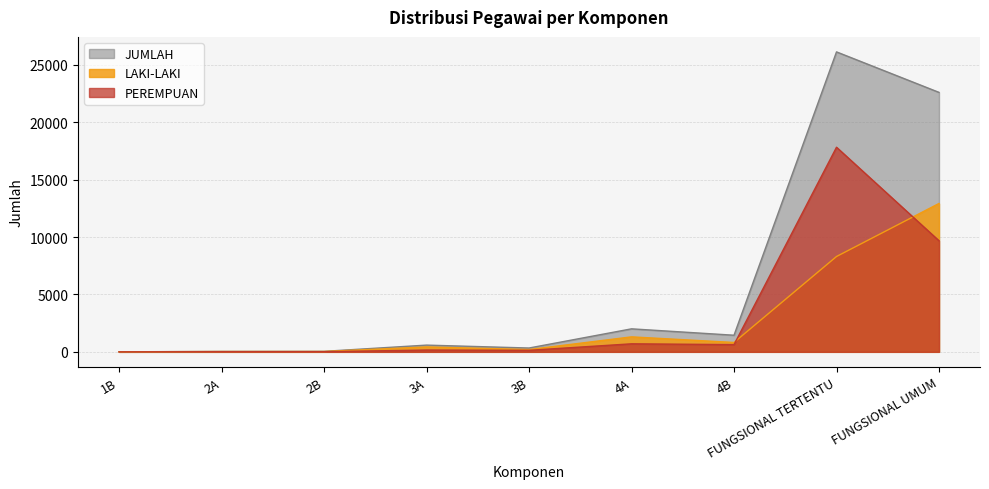

True or false: LAKI-LAKI and JUMLAH intersect in this chart.

False